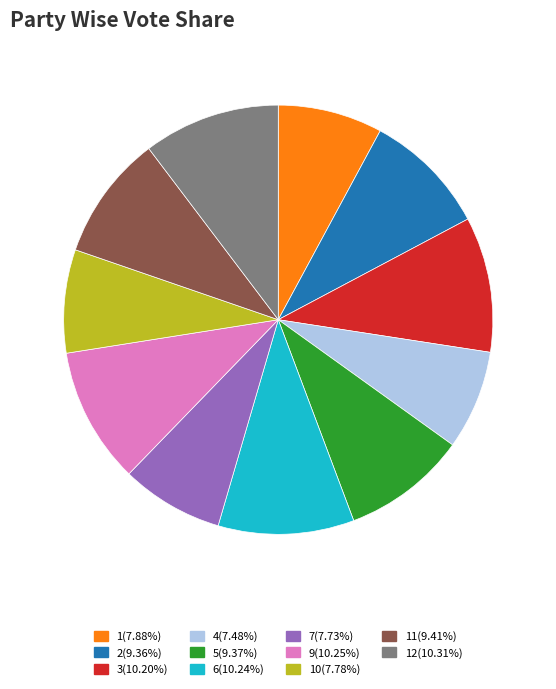

Is there any slice that represents more than half of the pie?

No